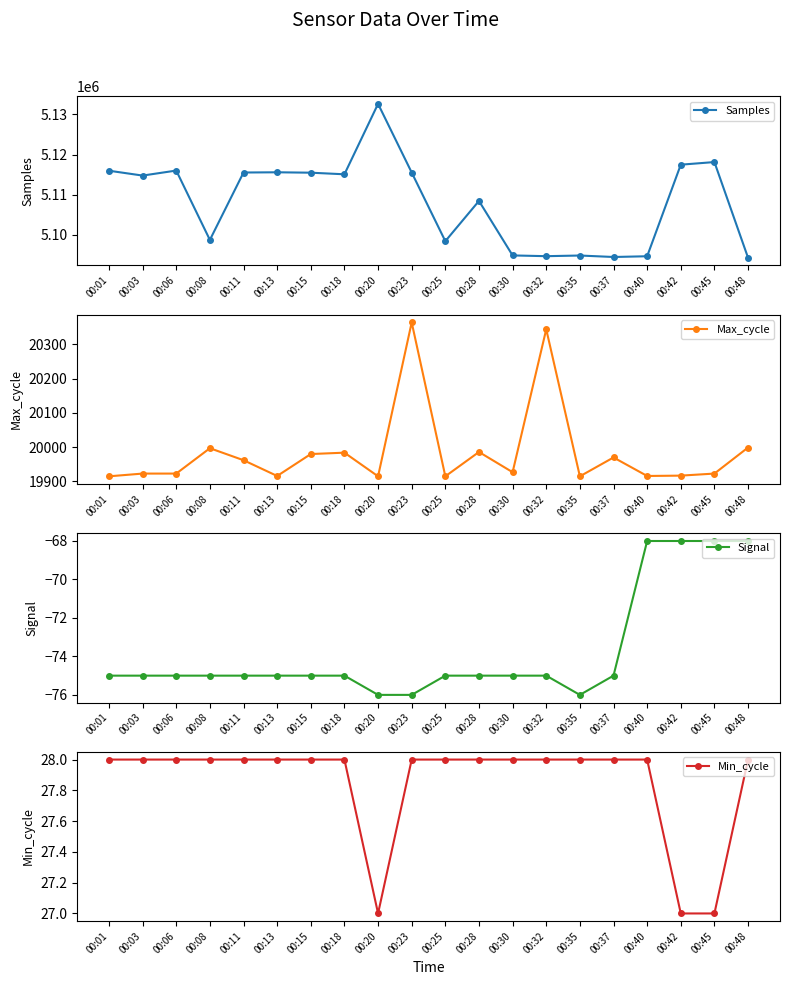

True or false: Max_cycle and Signal intersect in this chart.

False